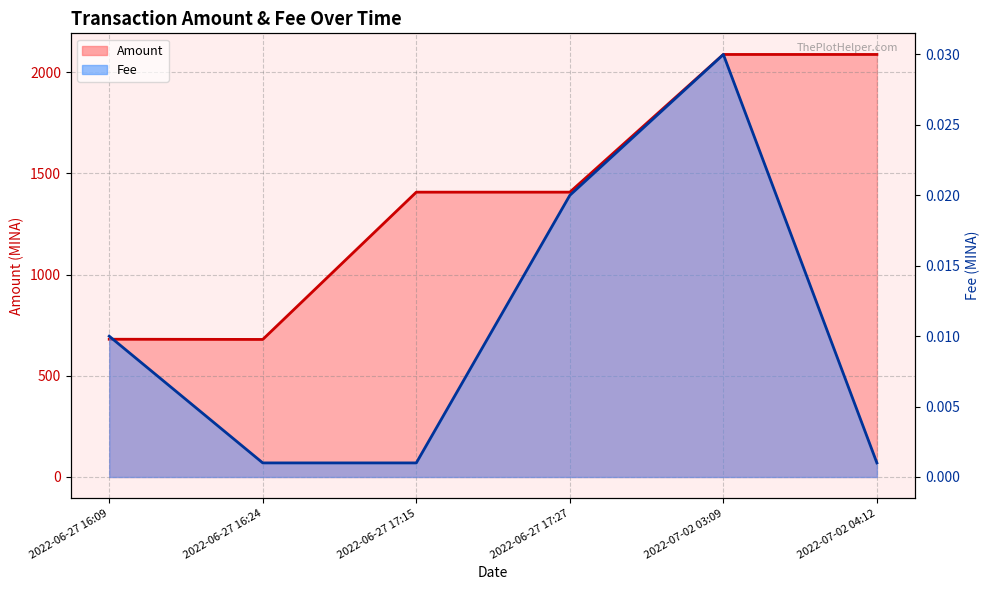

At which category does Fee reach its first local peak?

2022-07-02 03:09